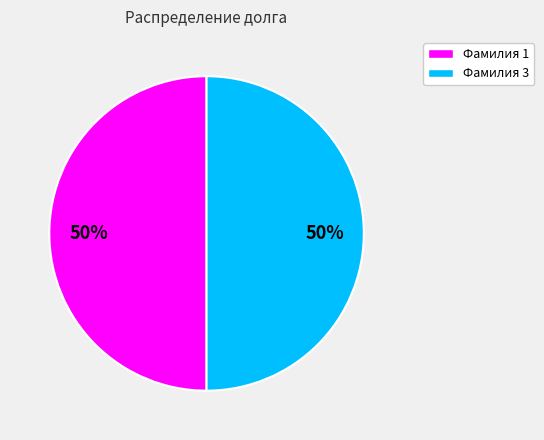

To the nearest percent, what is the average slice percentage?

50%